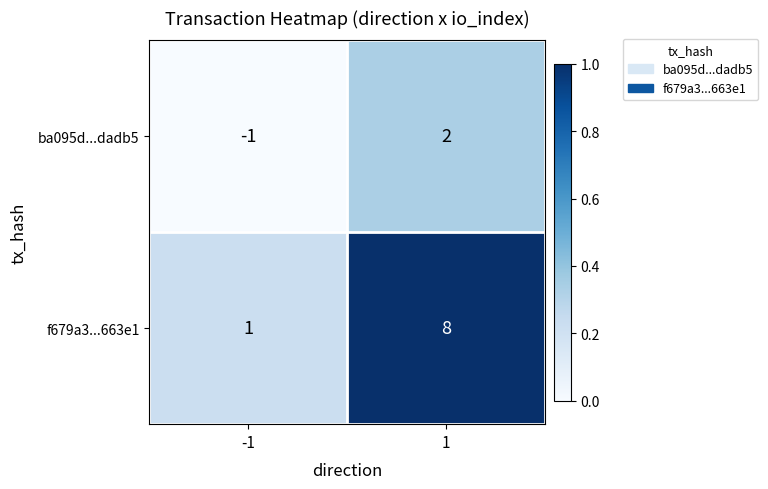

How many distinct data groups are displayed?

2